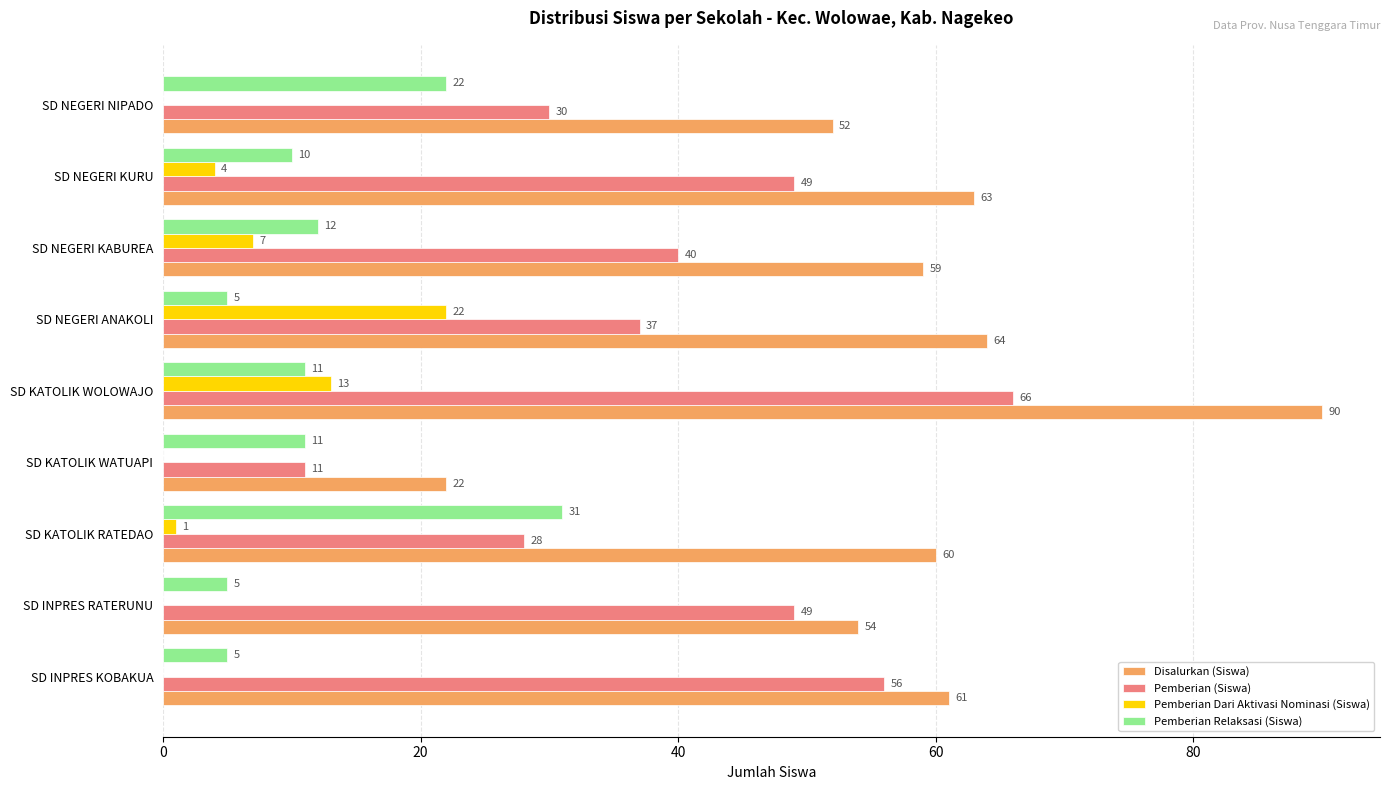

Is it true that Pemberian Relaksasi (Siswa) equals 10 at SD NEGERI KURU?

True